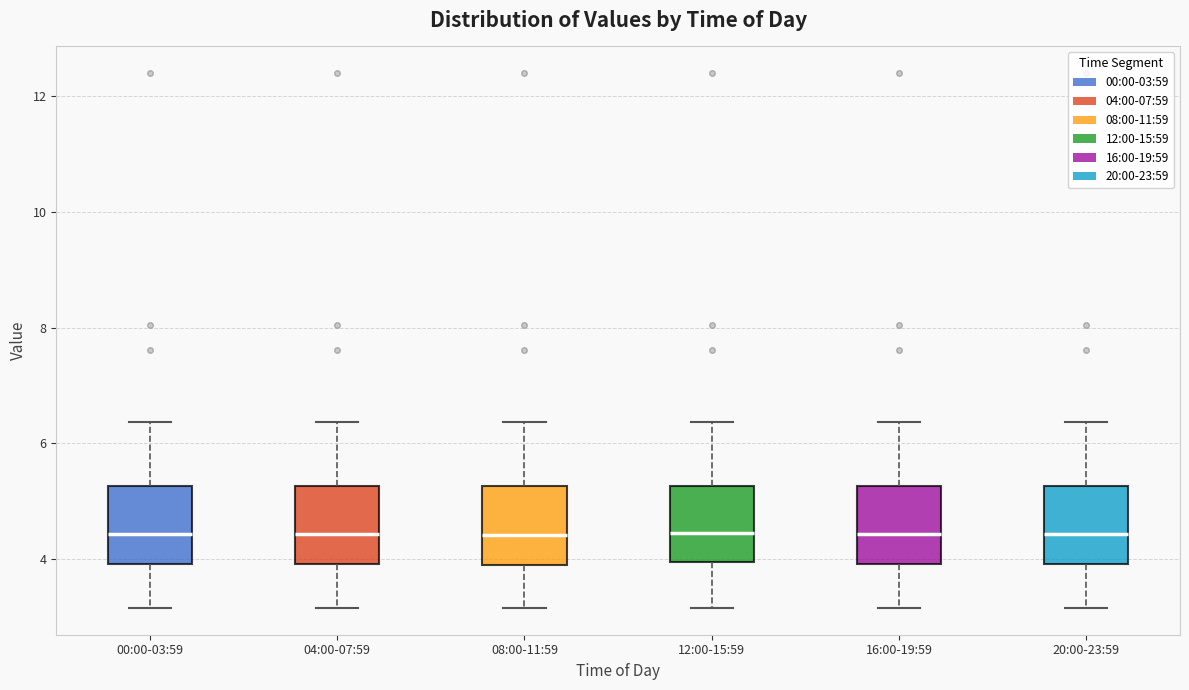

Reading left to right, transcribe this box plot: for each box, give where its median line is, the range the box spans, and where its two whiskers end, as read against the y-axis. The values are not printed on the chart, so give them approximately, as read against the axis.

00:00-03:59: median 4.4, box 4.0 to 5.2, whiskers 3.2 to 6.4
04:00-07:59: median 4.4, box 4.0 to 5.2, whiskers 3.2 to 6.4
08:00-11:59: median 4.4, box 3.8 to 5.2, whiskers 3.2 to 6.4
12:00-15:59: median 4.4, box 4.0 to 5.2, whiskers 3.2 to 6.4
16:00-19:59: median 4.4, box 4.0 to 5.2, whiskers 3.2 to 6.4
20:00-23:59: median 4.4, box 4.0 to 5.2, whiskers 3.2 to 6.4